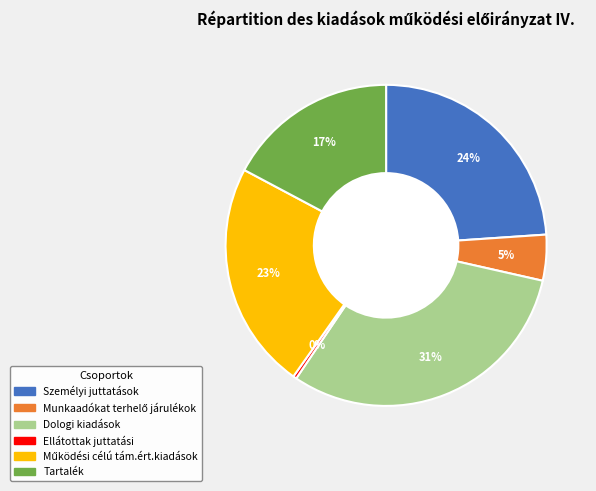

Between Tartalék and Dologi kiadások, which is larger?

Dologi kiadások